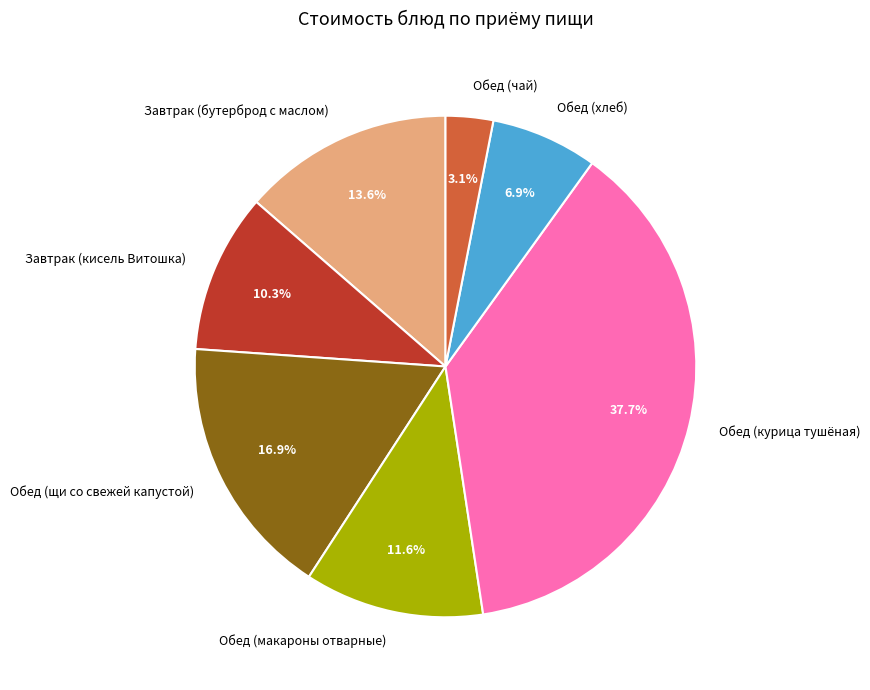

What portion of the pie excludes Завтрак (кисель Витошка)?

89.7%